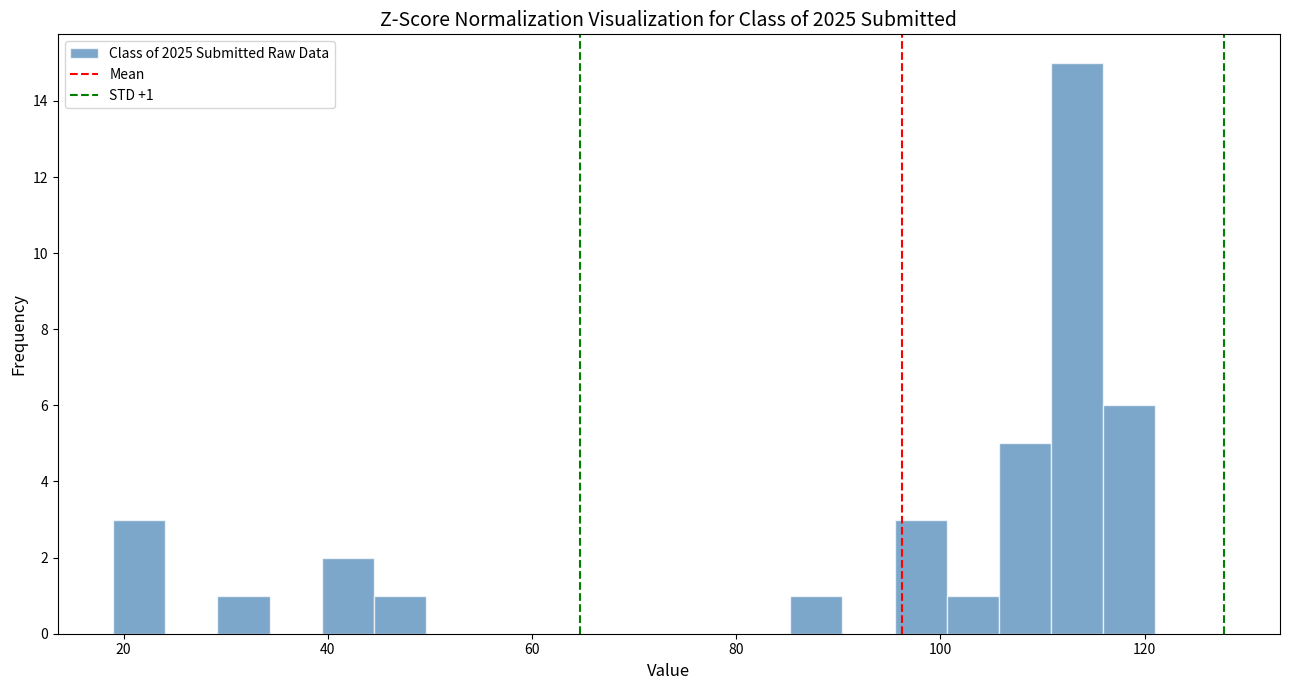

Around what value on the x-axis is the tallest bar? Give the approximate position of its centre, as read against the axis.

114